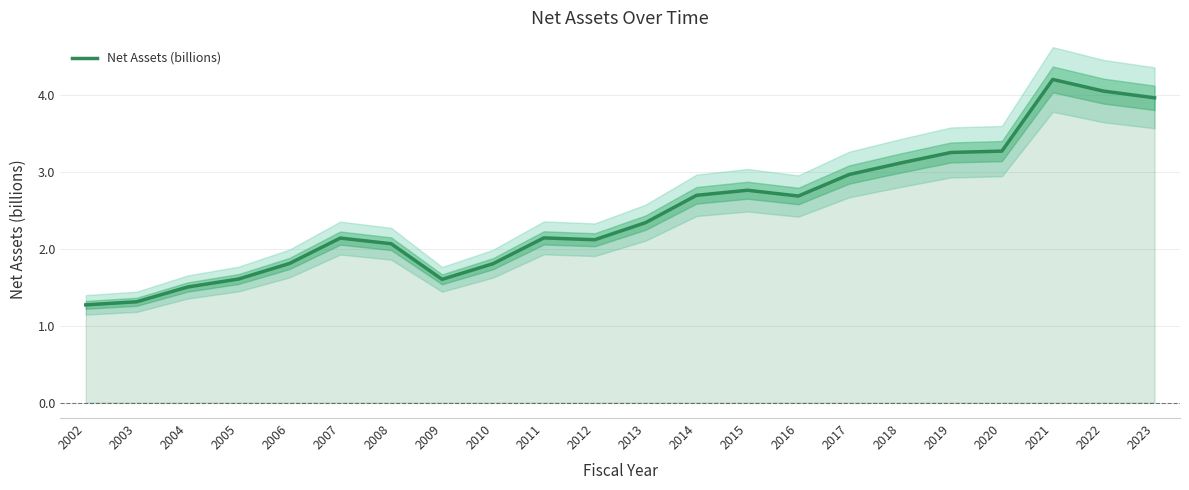

What is the maximum value shown in the chart?

4.2